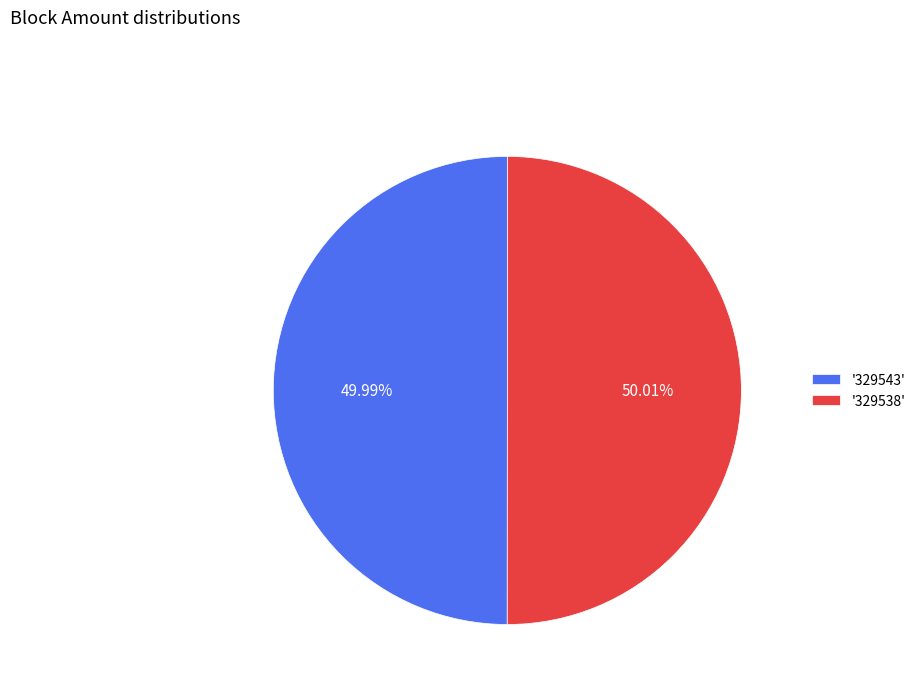

Is there any slice that represents more than half of the pie?

Yes